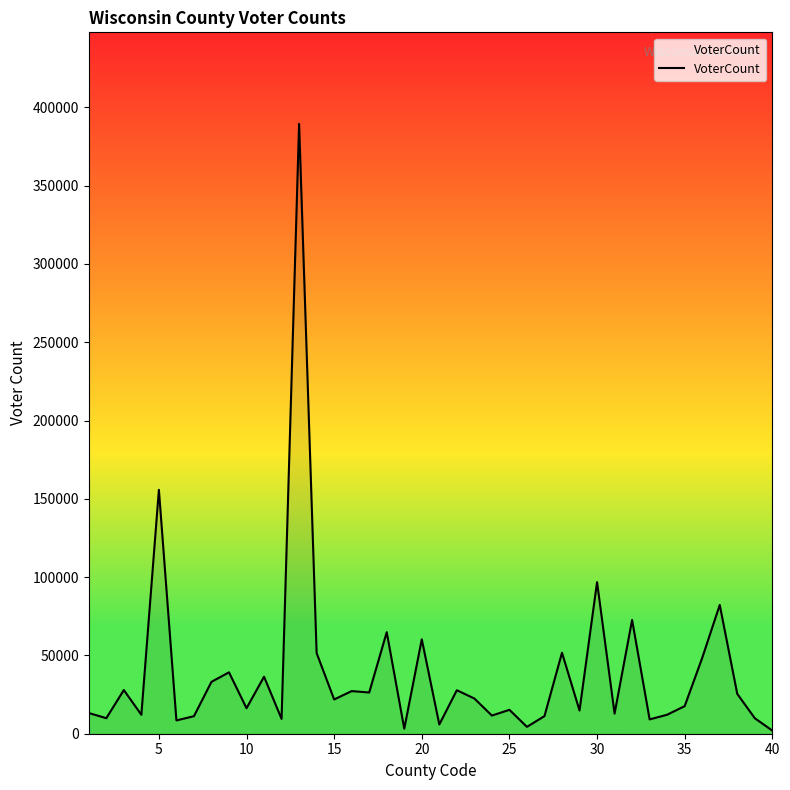

What is the greatest value displayed?

389510